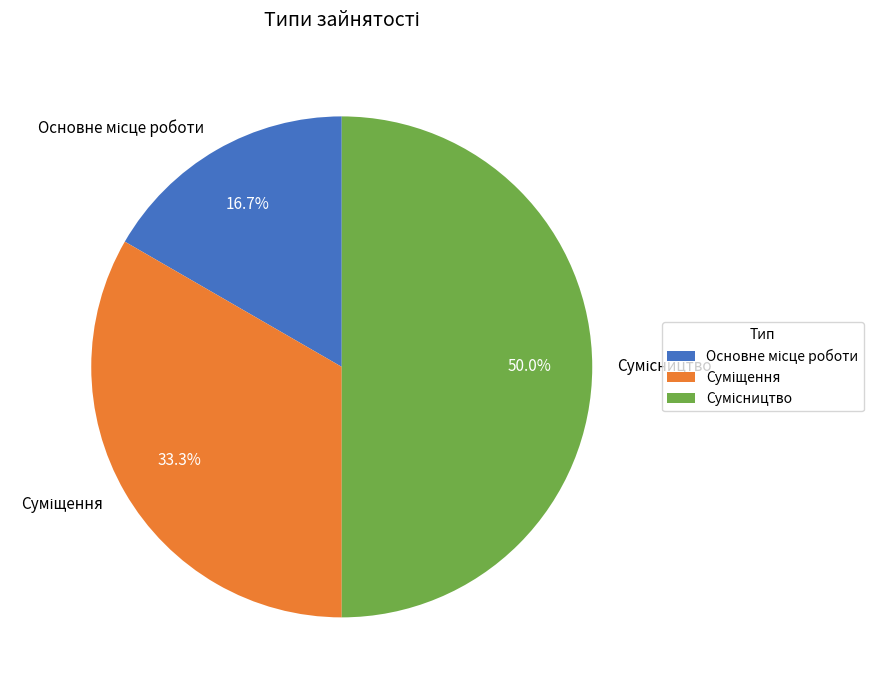

Does Сумісництво represent more than half of the total?

No